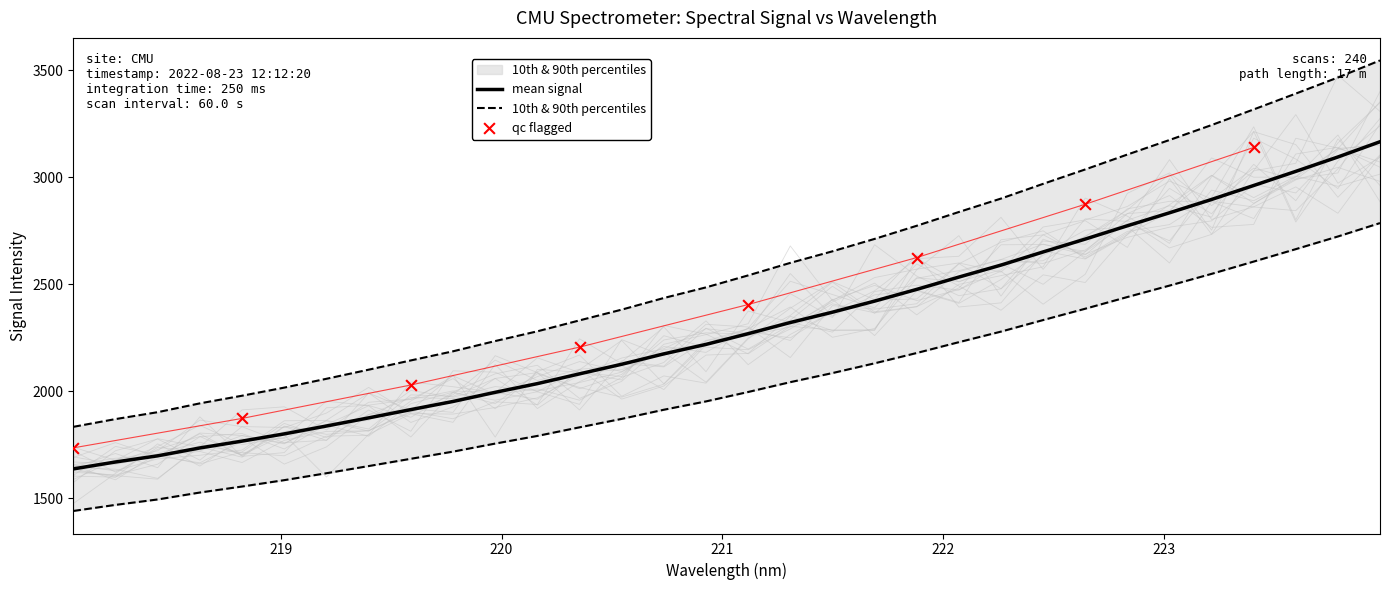

Which has a higher value, 222.8355 or 221.4993?

222.8355